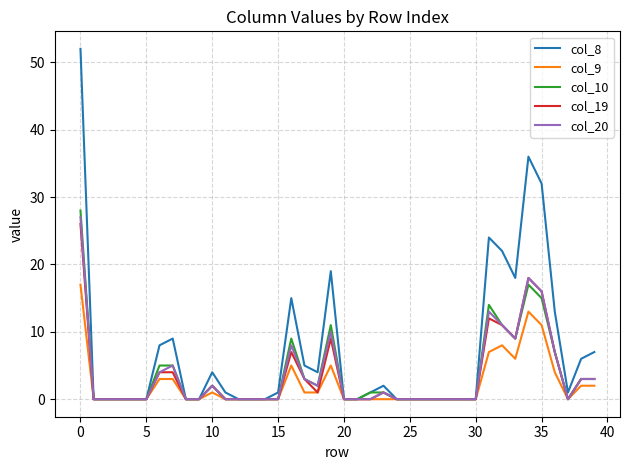

What is the greatest value displayed?

52